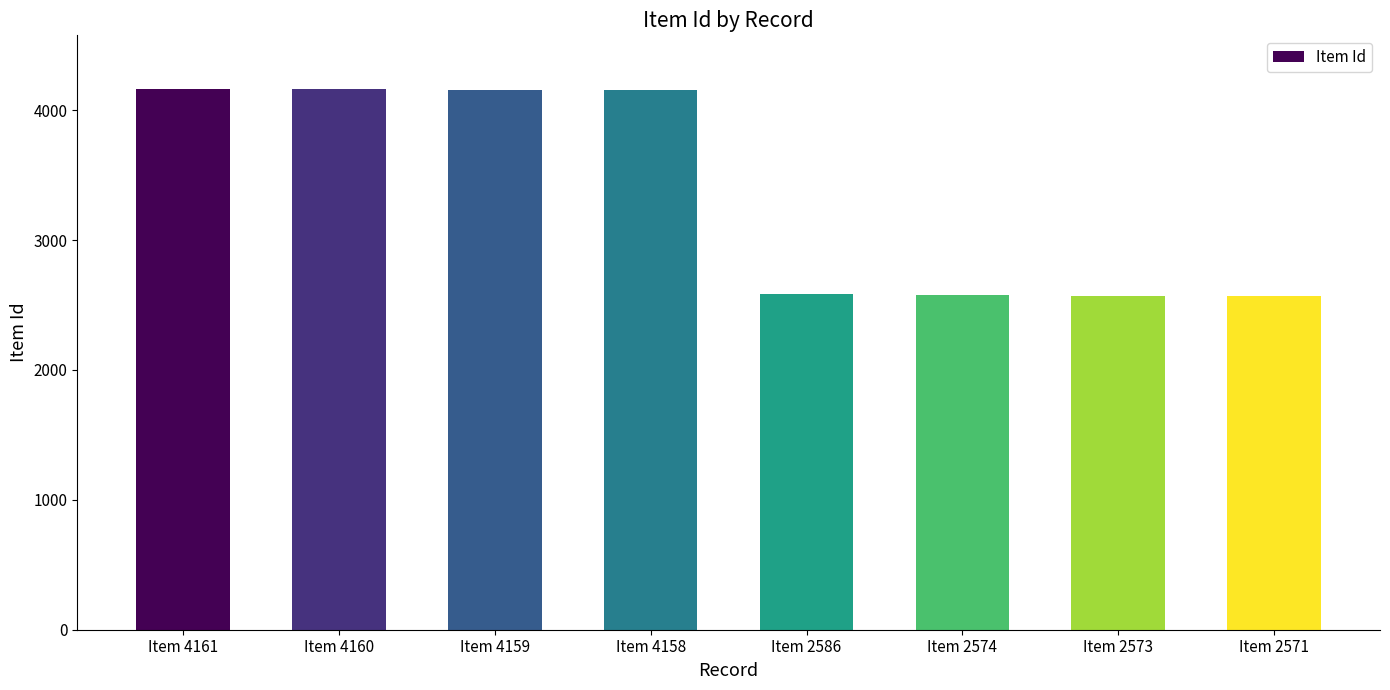

What is the average value?

3368